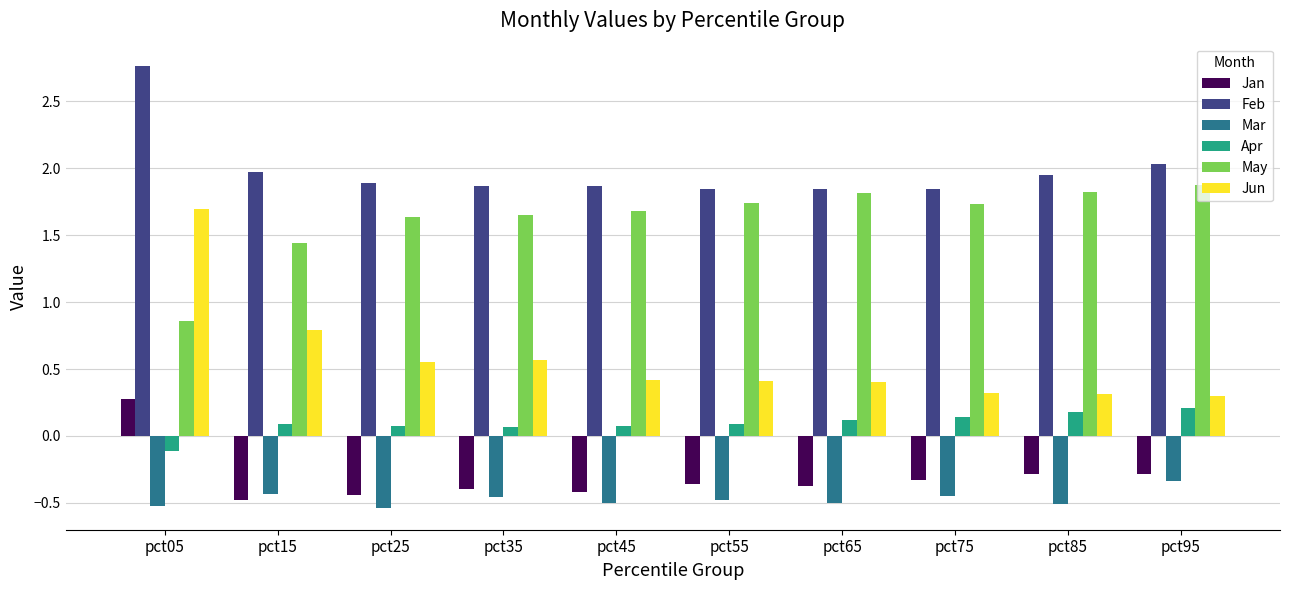

What is the maximum value shown in the chart?

2.8